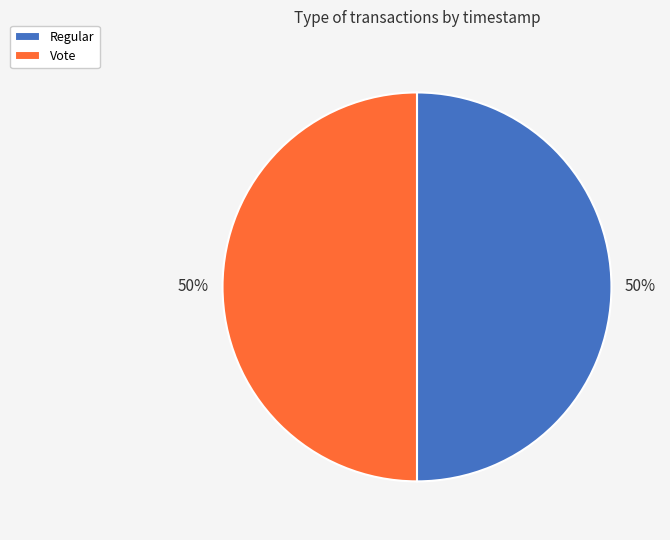

The Regular slice represents 56% of the pie. True or false?

False